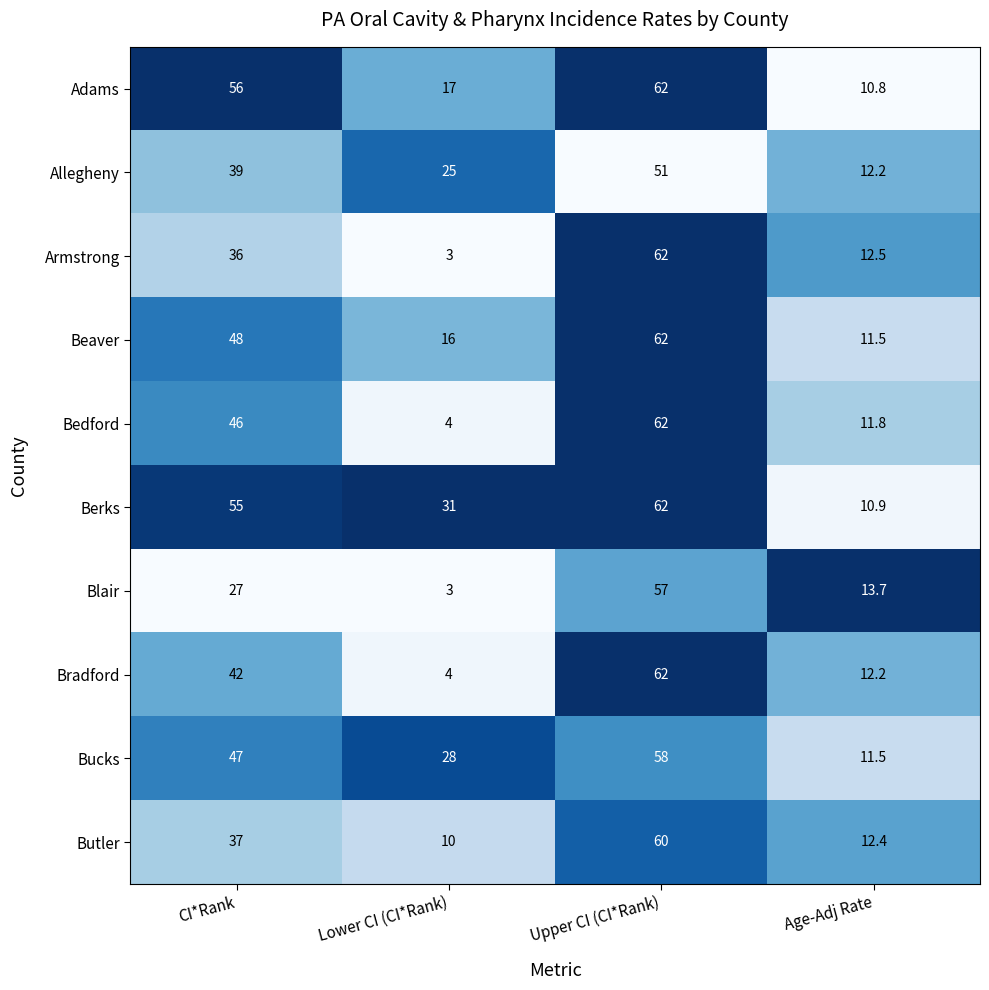

How many categories are shown in the chart?

4